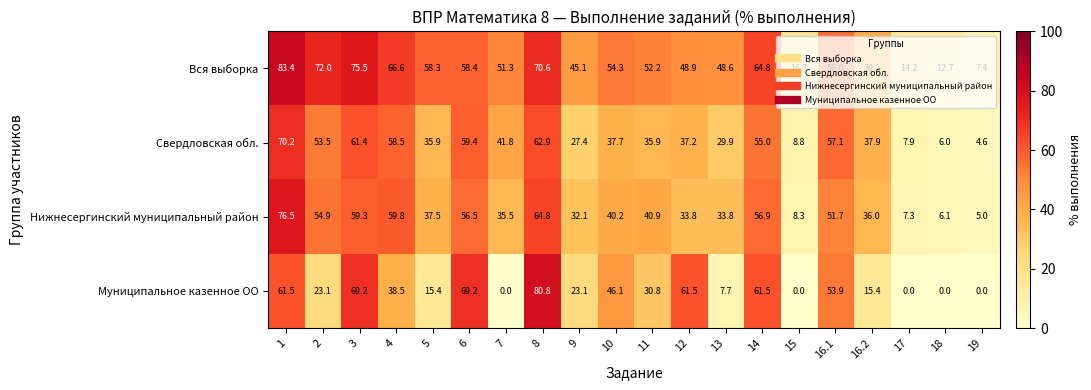

Which series has the largest total across all categories?

Вся выборка